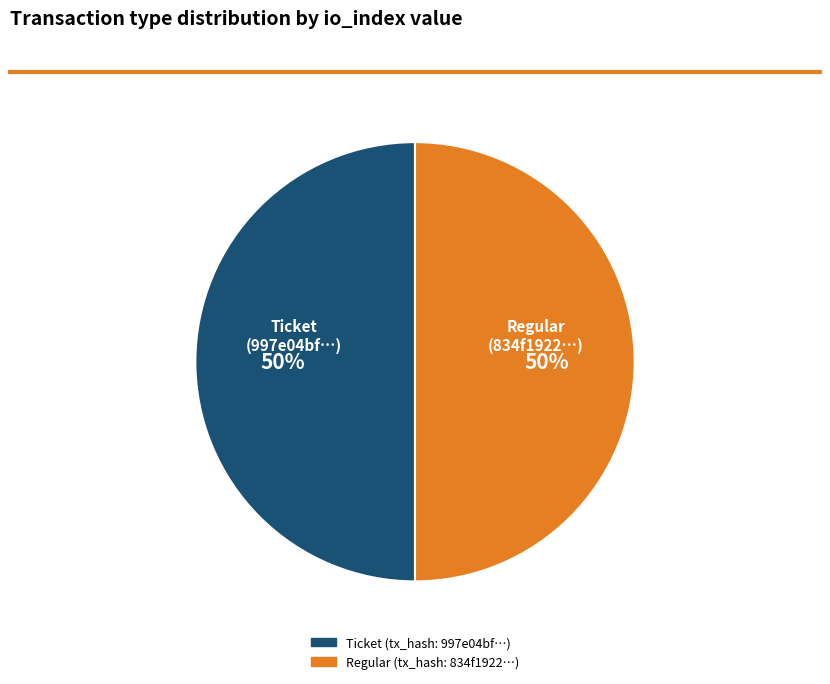

Is it true that Regular (834f1922…) is 50% of the pie?

True